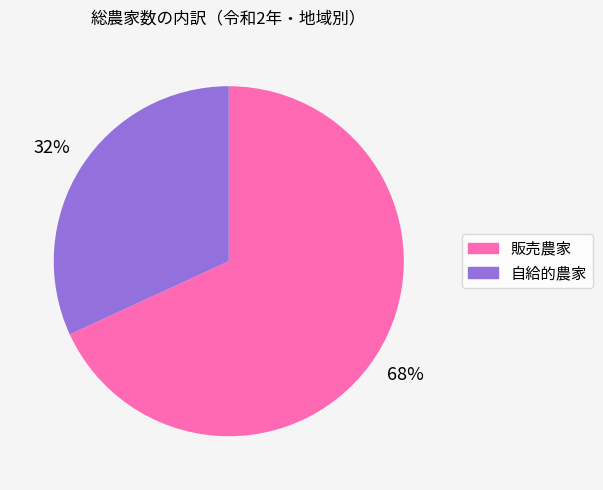

Is there a majority slice in this chart?

Yes